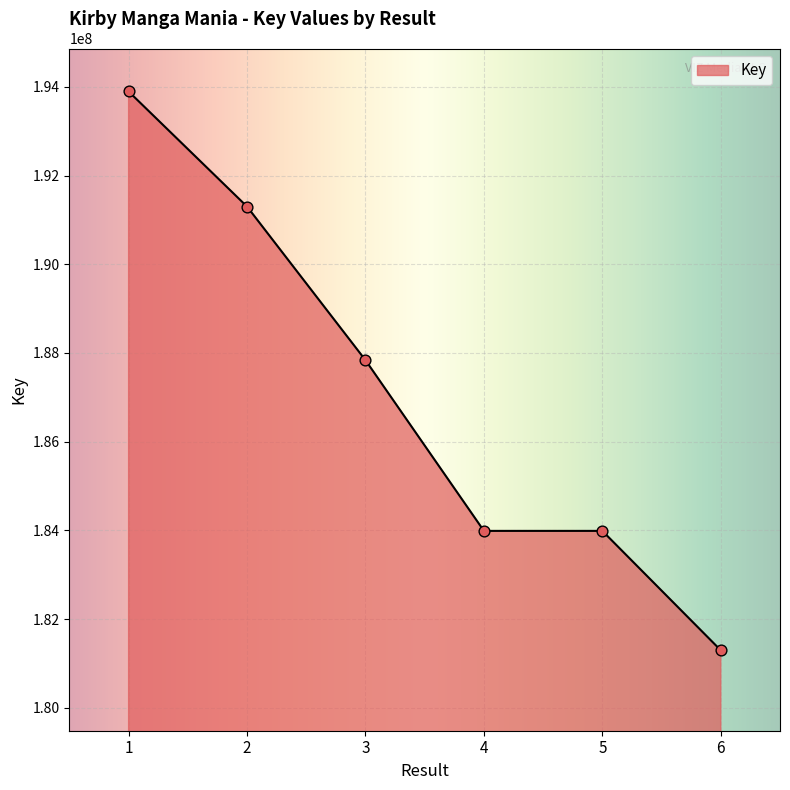

What is the ratio of the value at 1 to the value at 6?

1.1